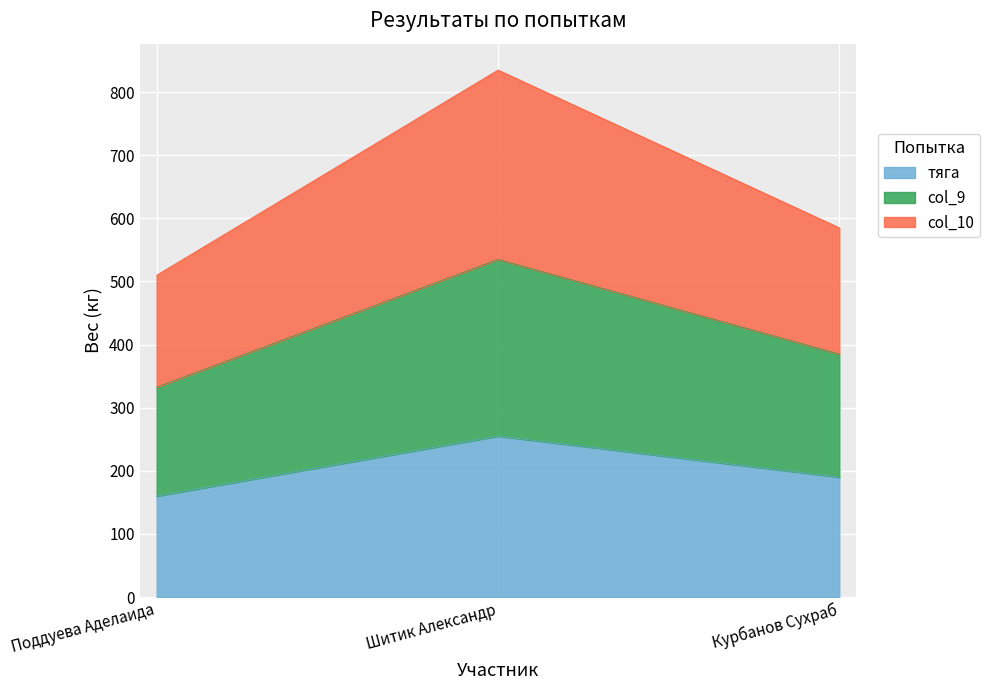

How many lines are shown in the chart?

3